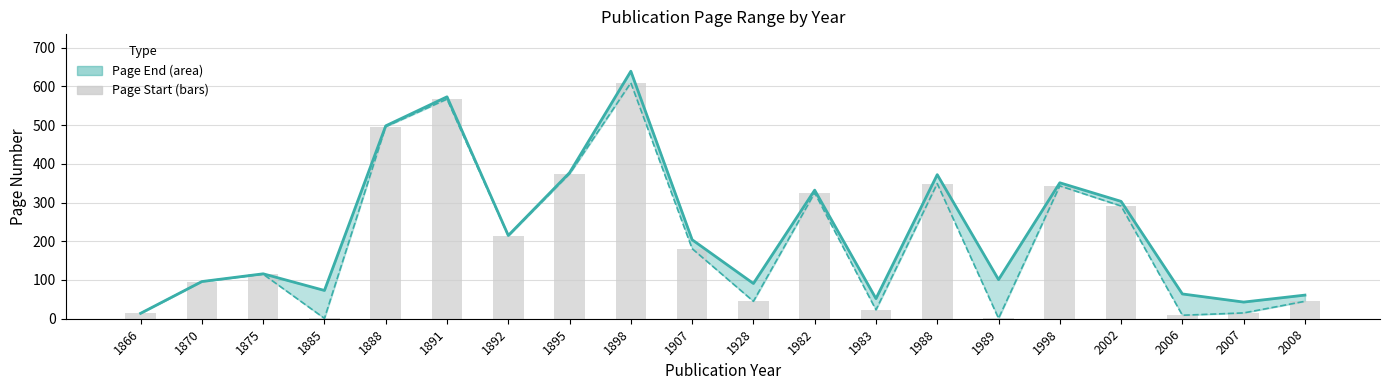

How many values are below 181?

10